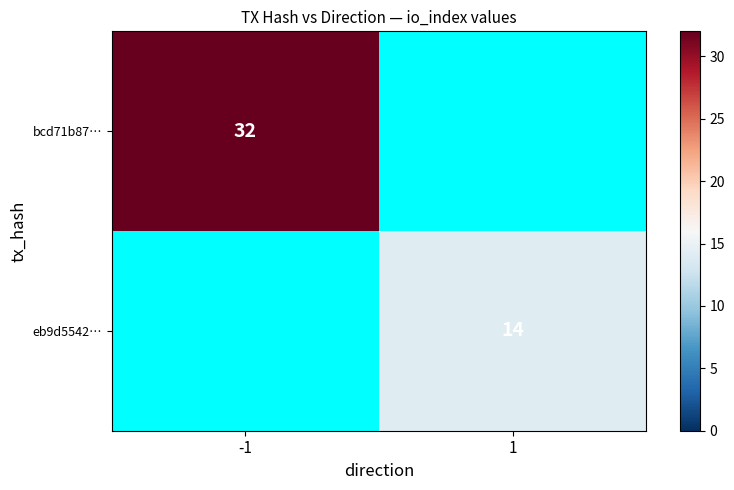

What is the smallest value displayed?

14.0